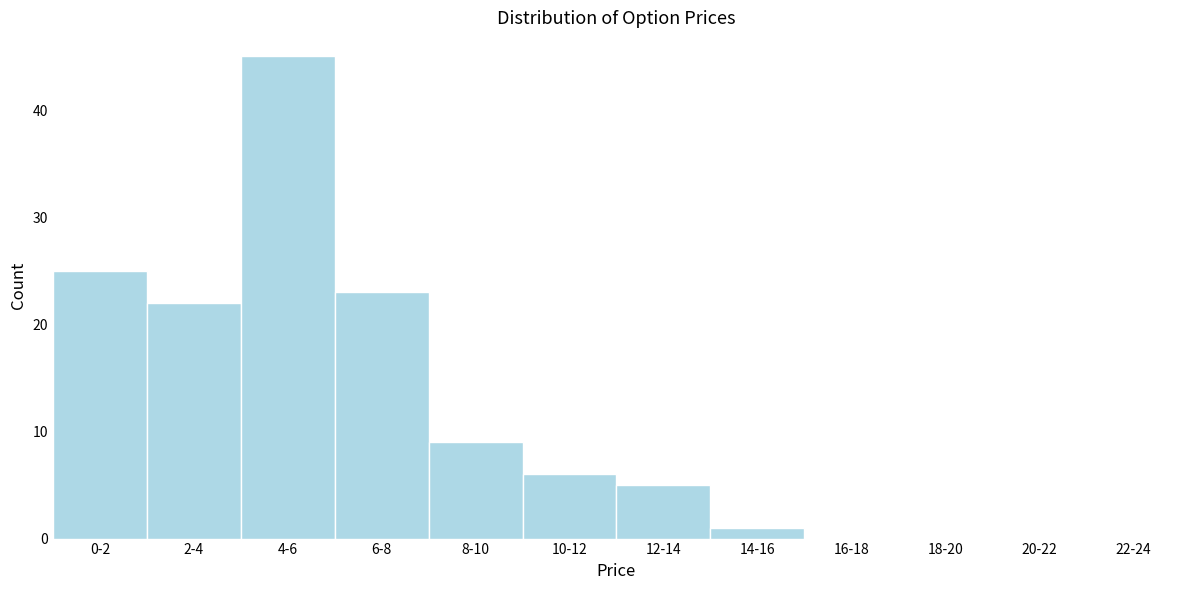

Reading left to right, what are all the values shown in this chart?

0-2=25	2-4=22	4-6=45	6-8=23	8-10=9	10-12=6	12-14=5	14-16=1	16-18=0	18-20=0	20-22=0	22-24=0